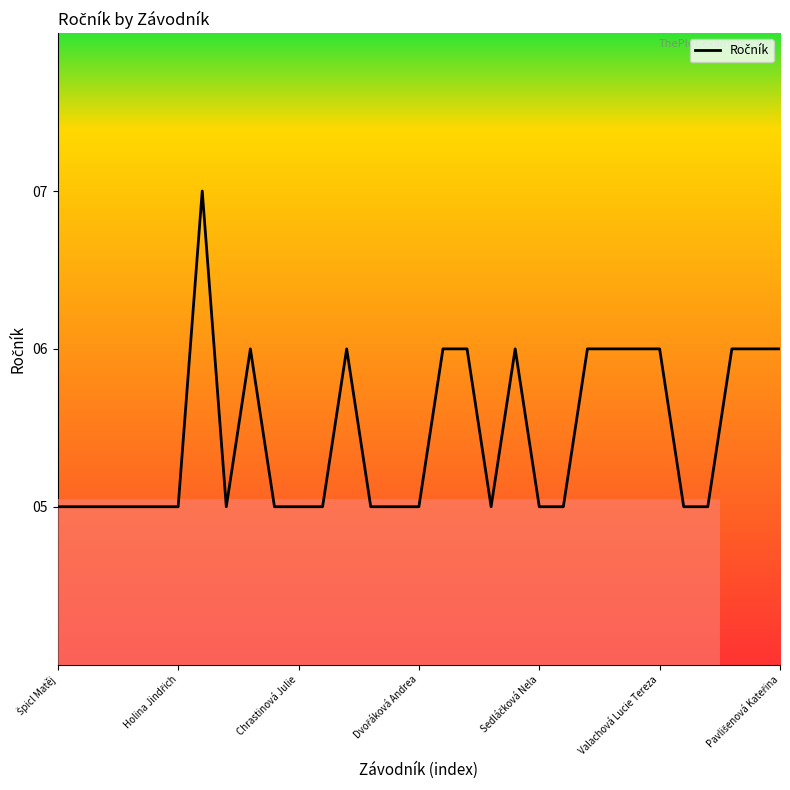

What is the maximum value shown in the chart?

7